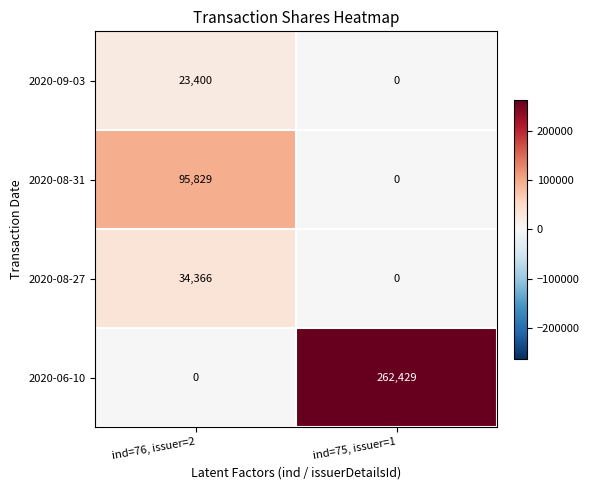

Reading left to right, transcribe all the data shown in this chart.

2020-09-03: 23400	0
2020-08-31: 95829	0
2020-08-27: 34366	0
2020-06-10: 0	262429